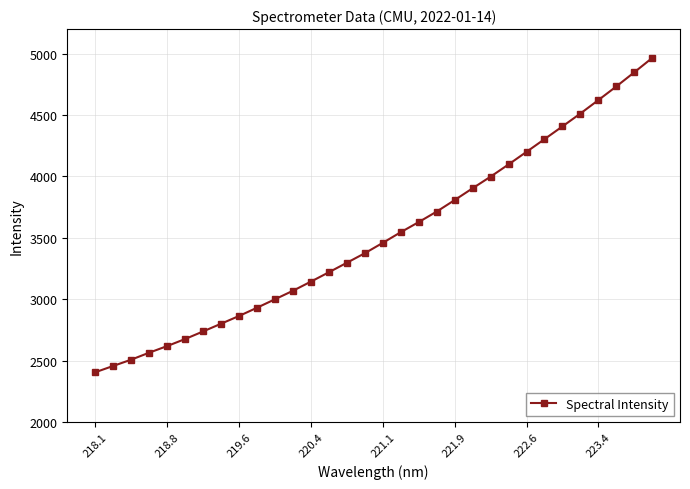

Reading left to right, extract all data points from this chart.

2404.9	2456.4	2507.5	2564.4	2618.2	2675.7	2737.5	2800.5	2863.5	2930.7	2999.7	3069.0	3143.5	3219.7	3297.0	3374.7	3459.2	3546.0	3628.3	3713.7	3807.5	3903.7	3998.2	4097.6	4200.1	4303.3	4407.2	4512.1	4621.4	4732.5	4847.6	4964.6